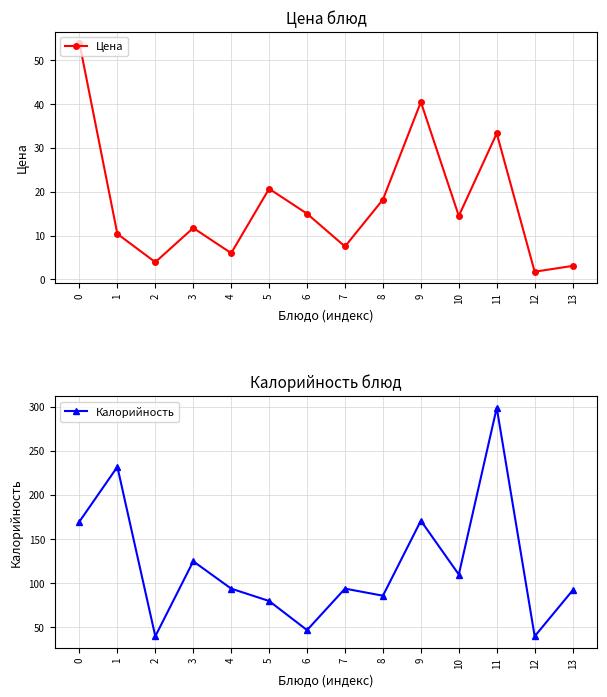

What is the spread (max minus min) of values at 2?

36.1